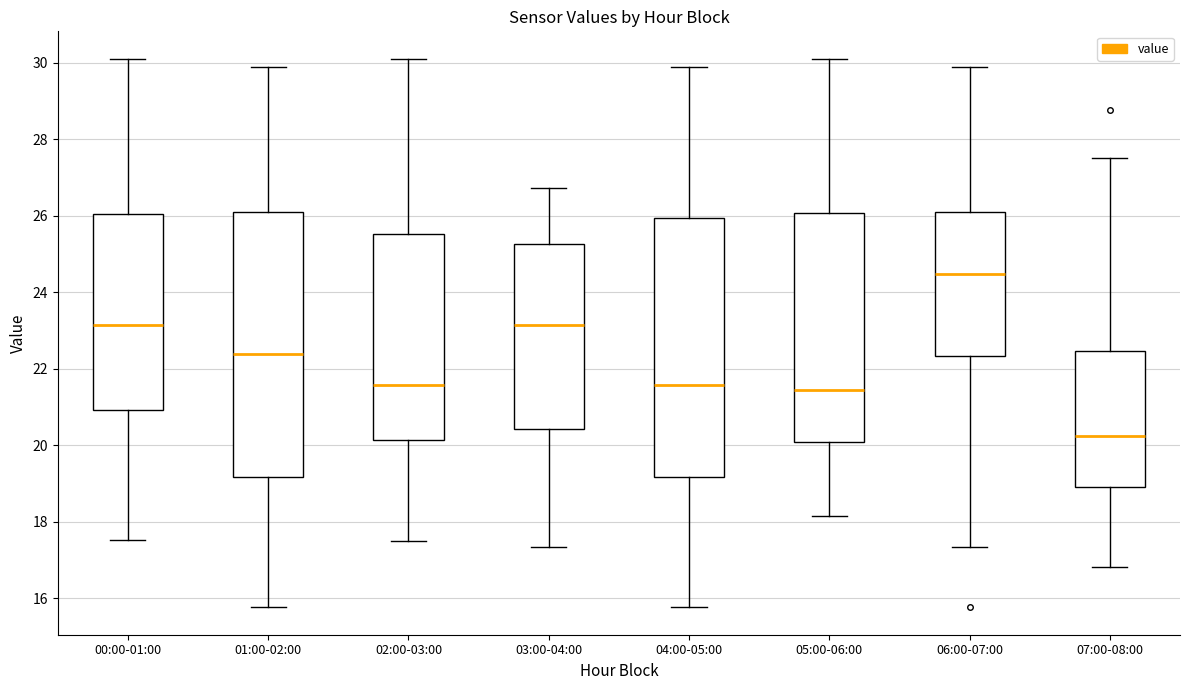

Which box's median line is the lowest?

07:00-08:00